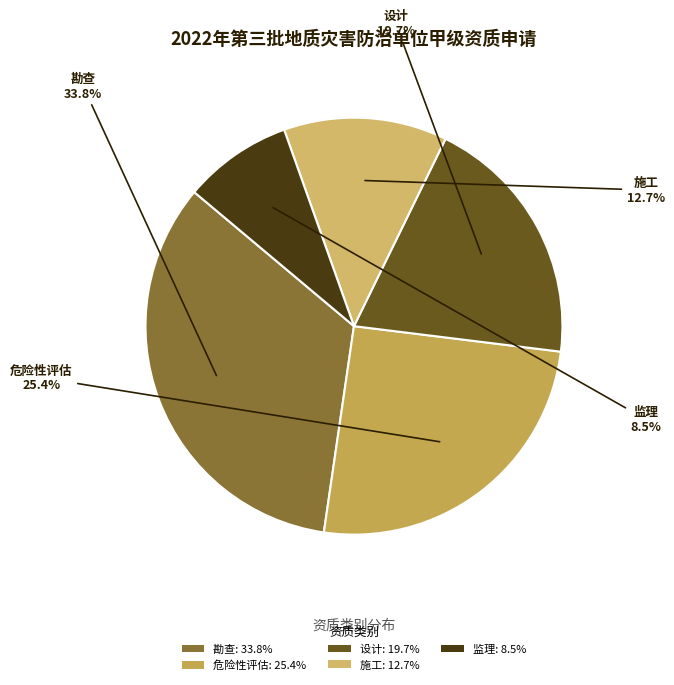

To the nearest percent, what is the average slice percentage?

20%